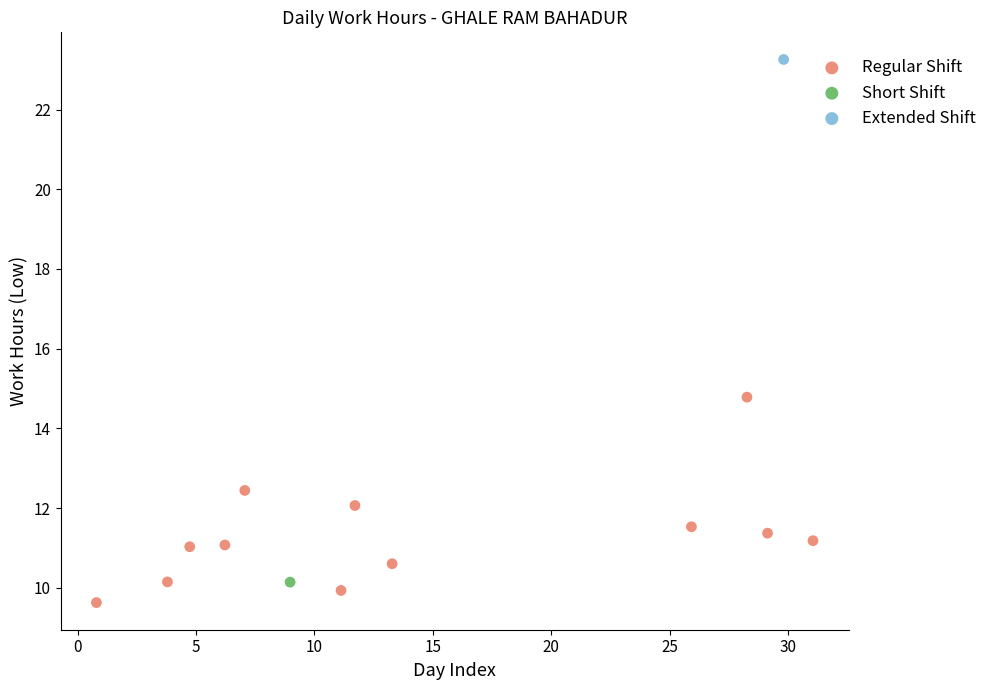

What are all the series names shown in the legend?

Regular Shift, Short Shift, Extended Shift